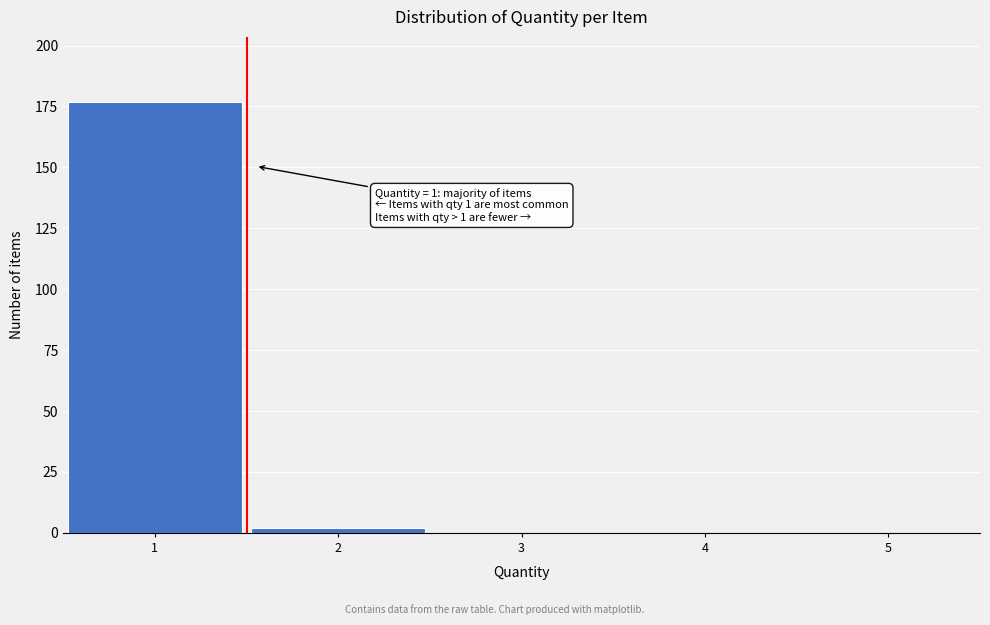

Which range on the x-axis has the tallest bar?

0.5 to 1.5